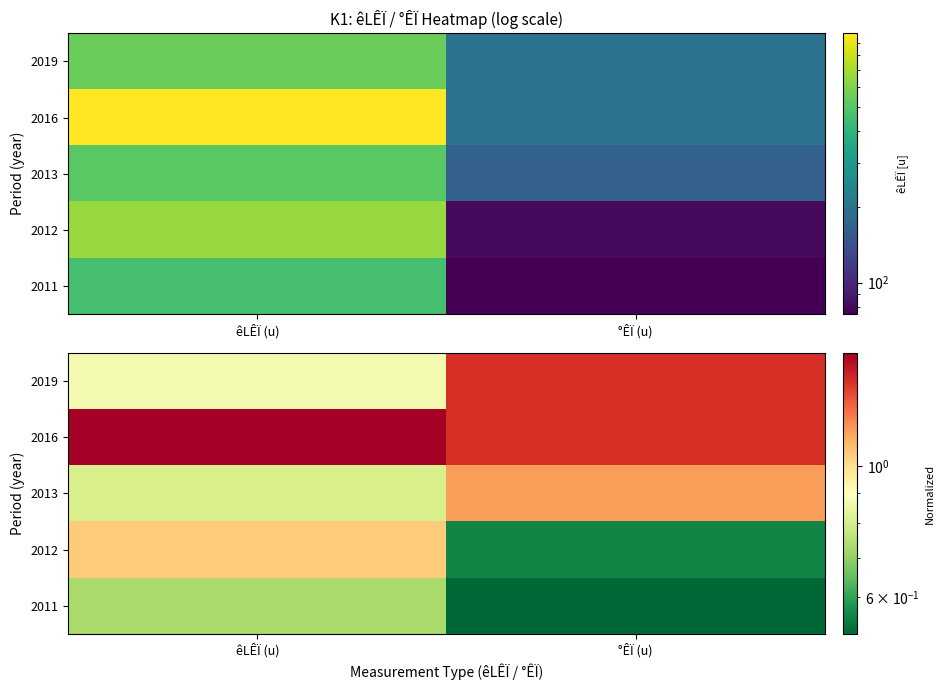

Is the value of 2019 at êLÊÏ (u) greater than the value of 2011 at °ÊÏ (u)?

Yes